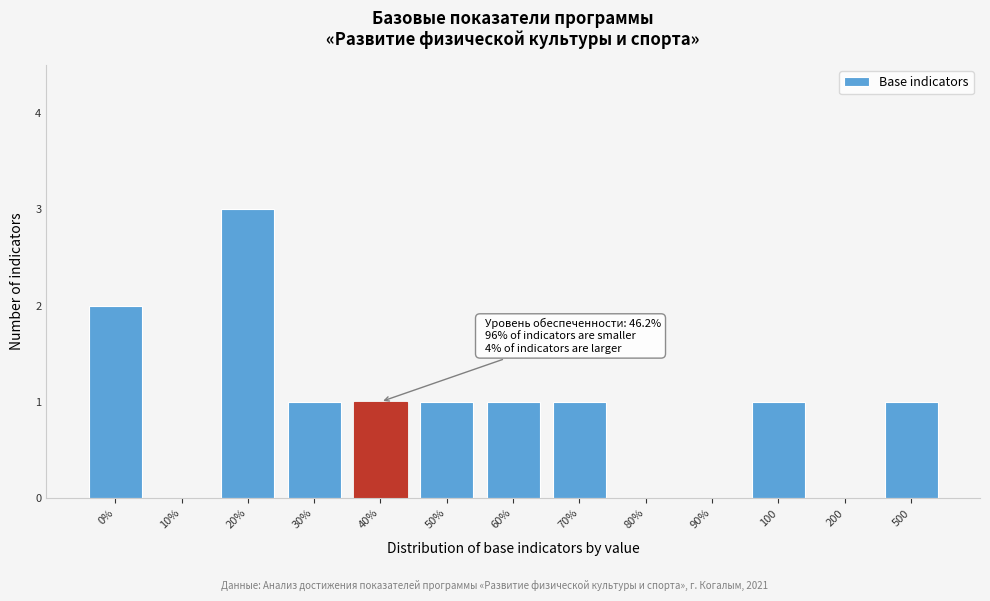

Reading left to right, transcribe all the data shown in this chart.

0%=2	10%=0	20%=3	30%=1	40%=1	50%=1	60%=1	70%=1	80%=0	90%=0	100=1	200=0	500=1